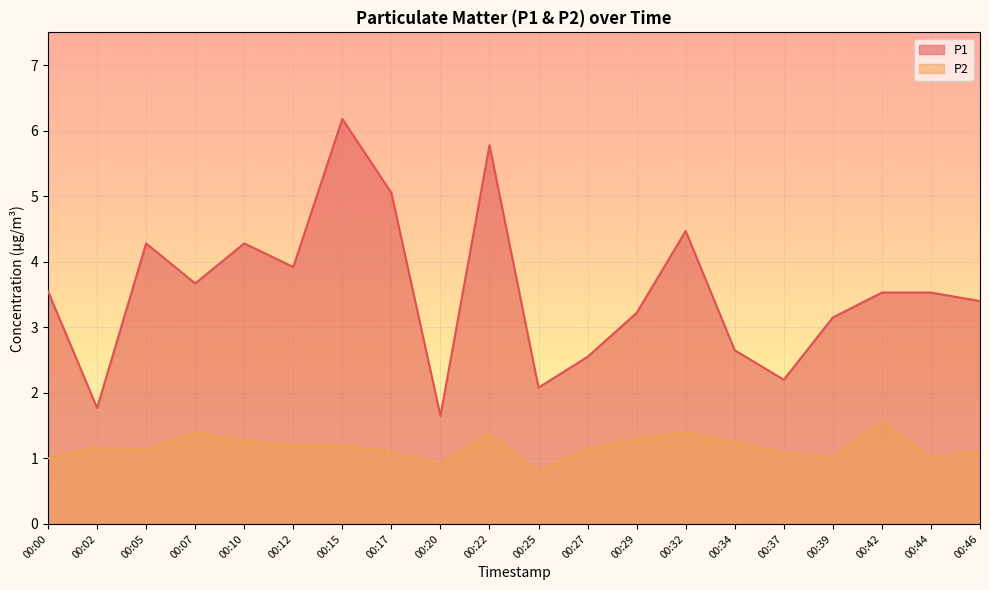

The value of P1 at 00:20 is 1.6. True or false?

True